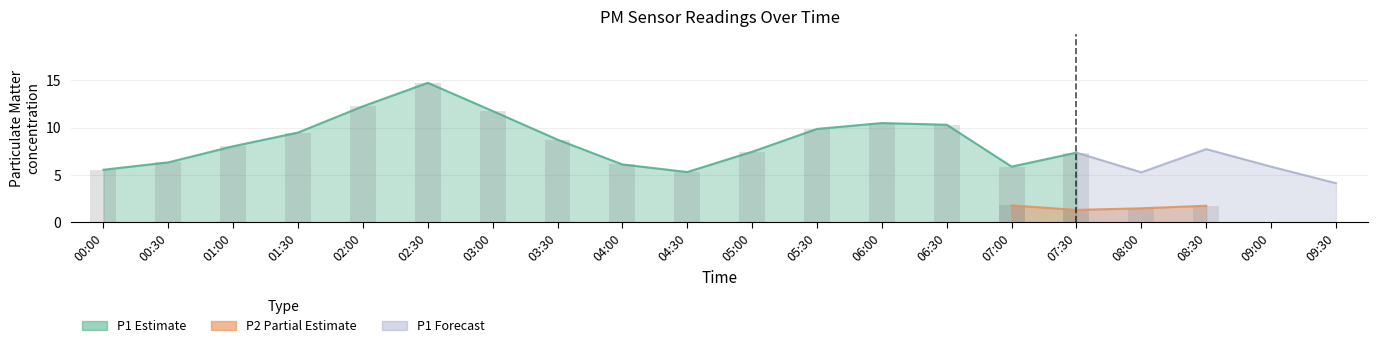

True or false: P1 has a value of 10.5 at 06:00.

True